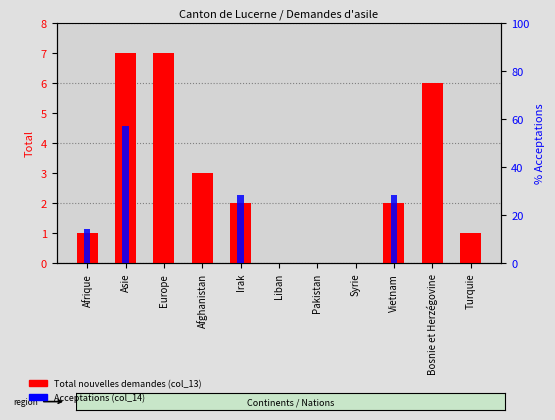

The value of Total (col_13) at Irak is 0.9. True or false?

False